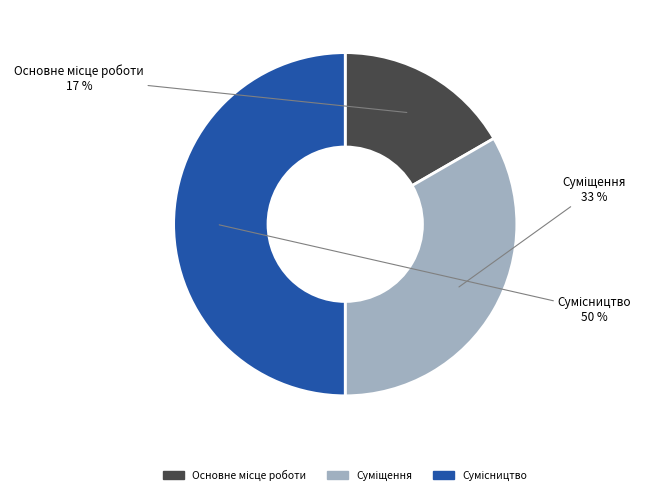

To the nearest percent, what is the difference between the largest and smallest slice percentages?

33%